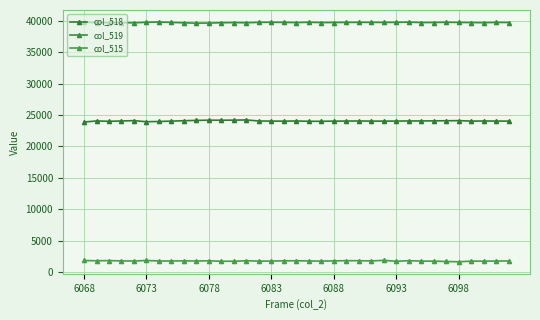

Rank the series by their maximum value, from highest to lowest.

col_519, col_518, col_515